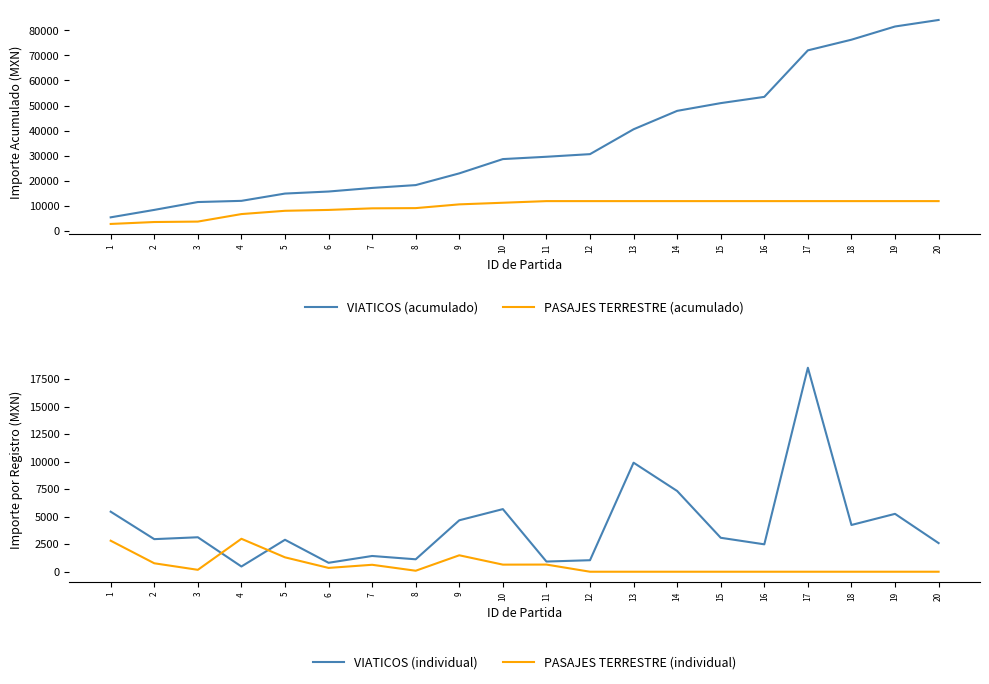

What is the value of the PASAJES TERRESTRE (individual) point at the 2nd from the left?

768.0